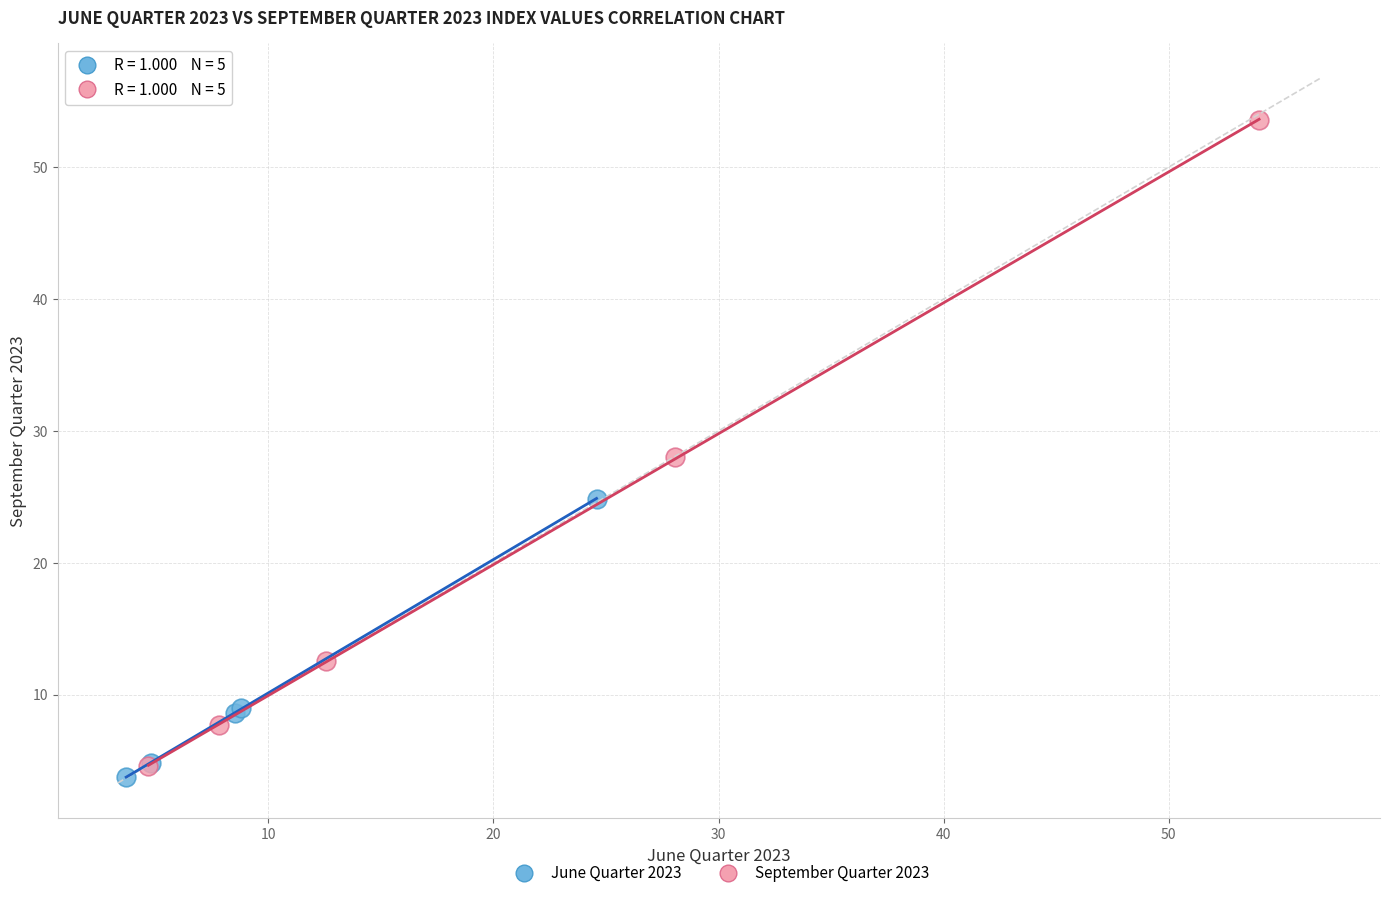

Which series contains the highest Y value?

September Quarter 2023